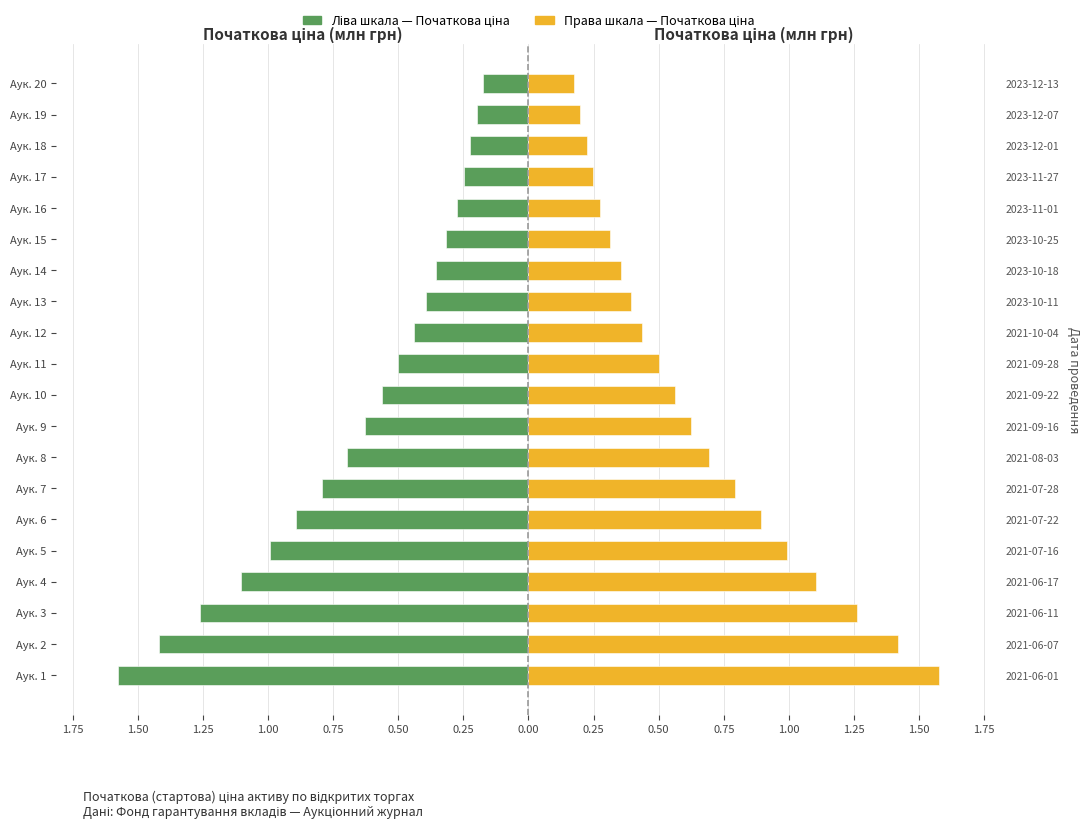

What is the value of the Торги (права шкала) bar at the 4th from the left?

1.1